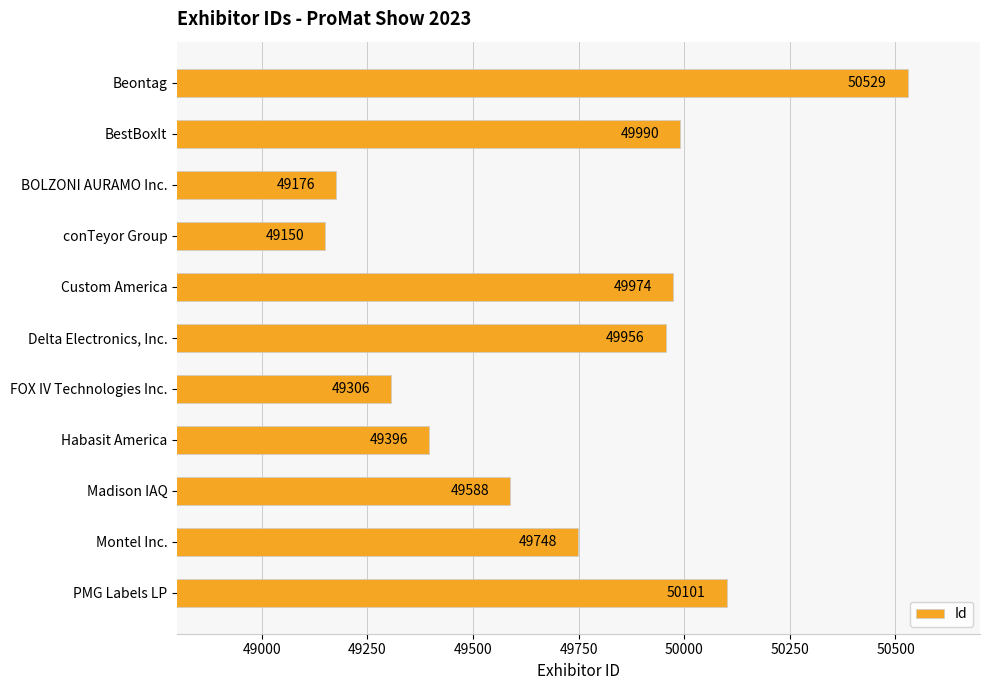

What is the change in value from conTeyor Group to Montel Inc.?

+598